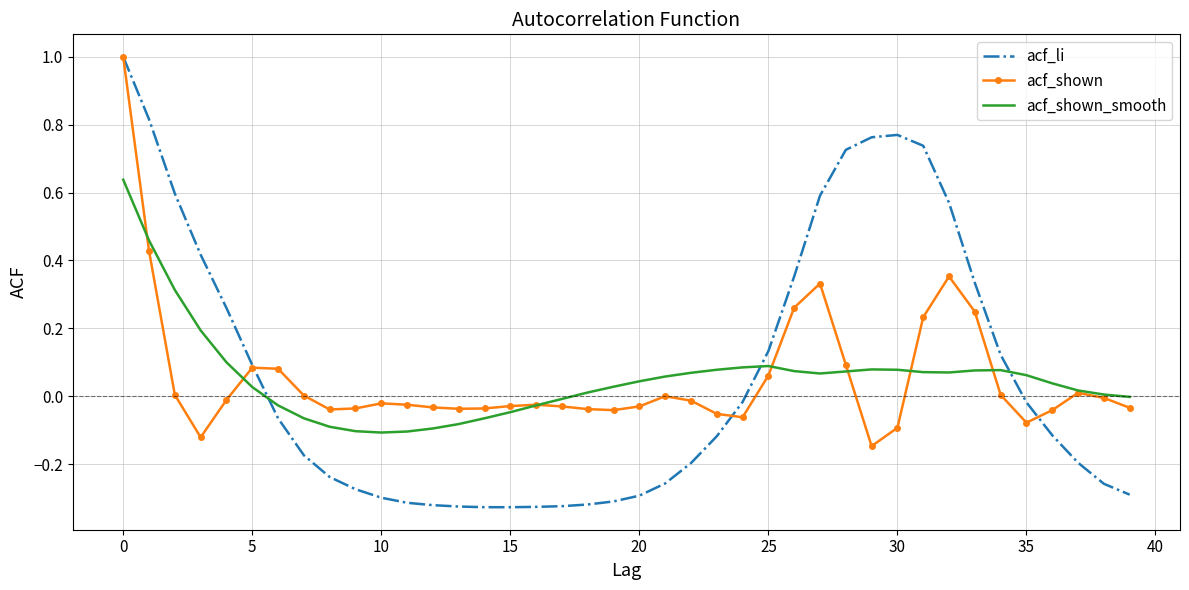

What are all the series names shown in the legend?

acf_li, acf_shown, acf_shown_smooth